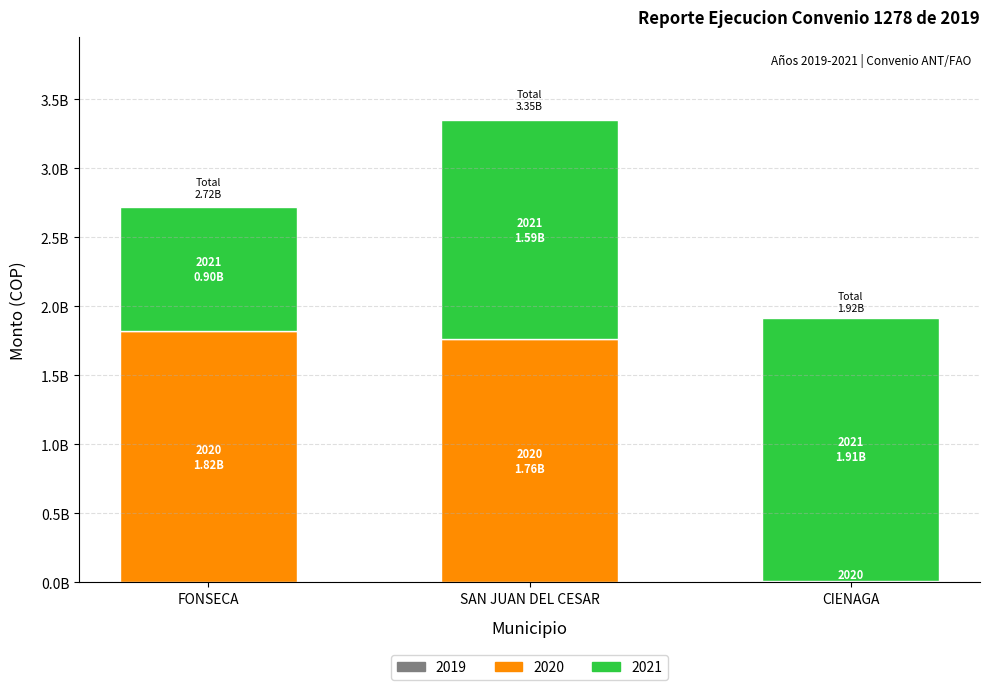

Are the bars horizontal?

No